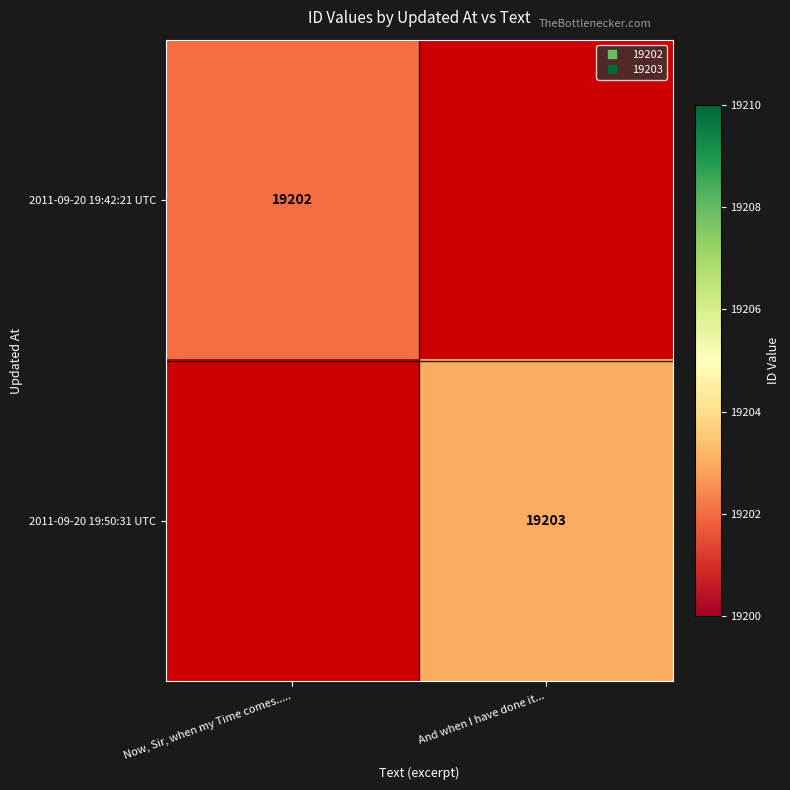

Which category has the highest value in the 2011-09-20 19:50:31 UTC series?

Now, Sir, when my Time comes.....